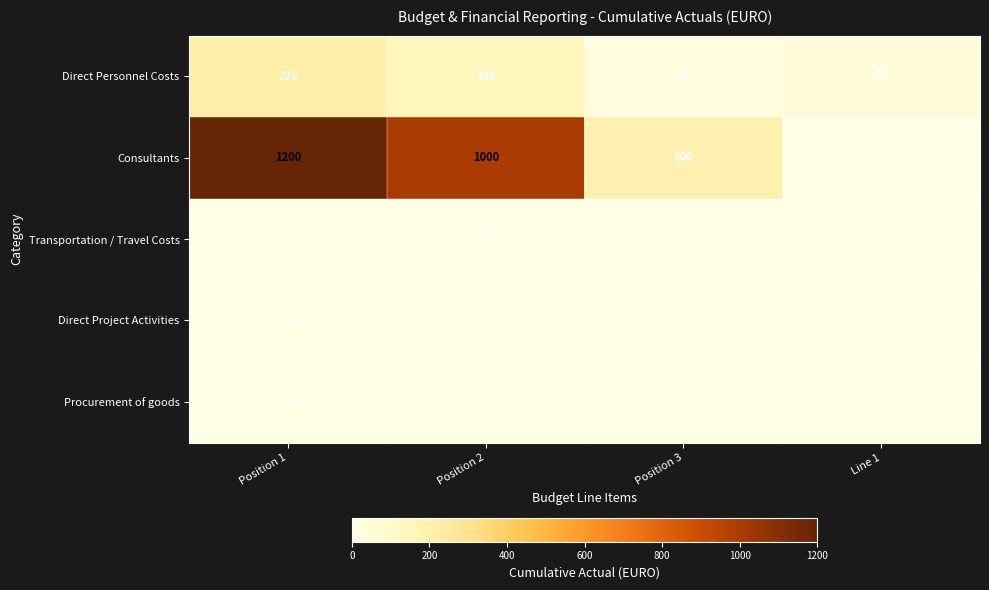

Reading left to right, list all the values displayed in this chart.

Direct Personnel Costs: 220	150	30	40
Consultants: 1200	1000	200	0
Transportation / Travel Costs: 0	0	0	0
Direct Project Activities: 0	0	0	0
Procurement of goods: 0	0	0	0